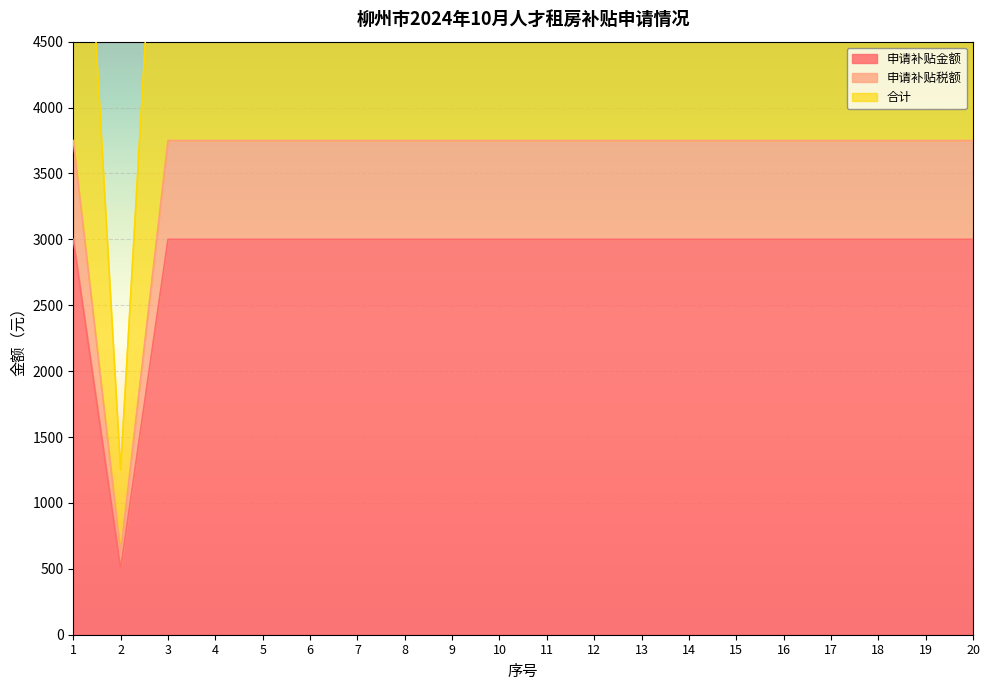

The 申请补贴税额 series shows 6565 at 19. True or false?

False